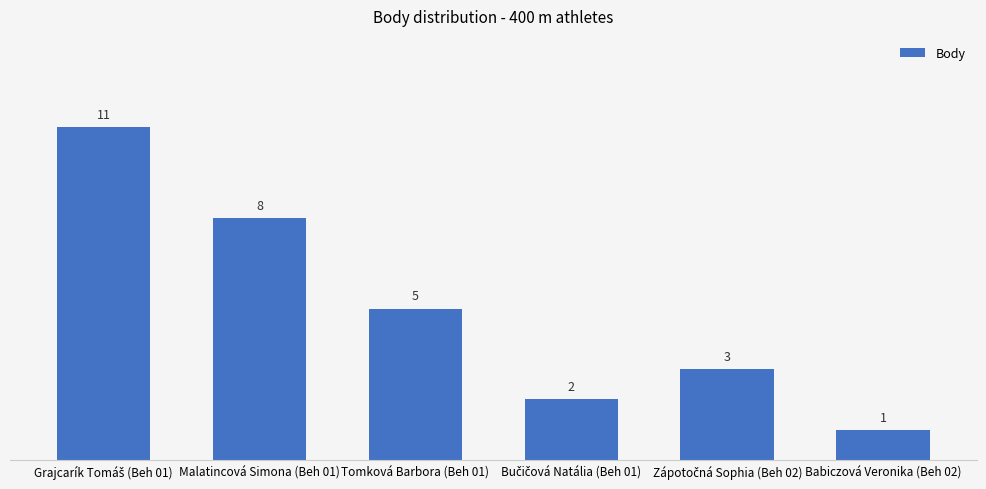

What is the greatest value displayed?

11